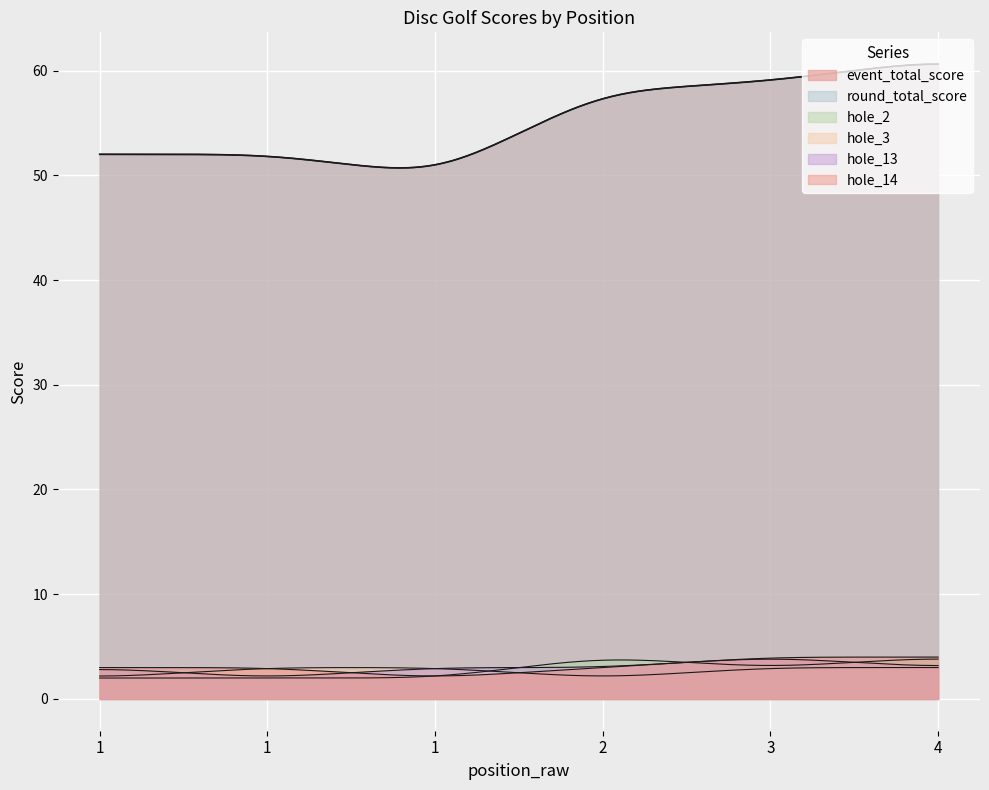

What is the value of the hole_14 point at the 6th from the left?

4